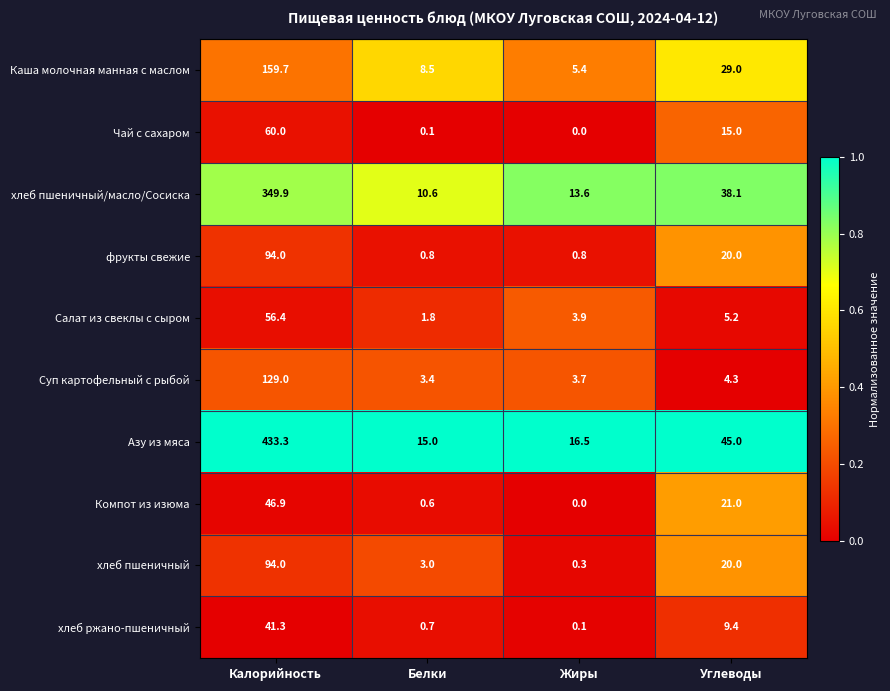

How many distinct data groups are displayed?

10